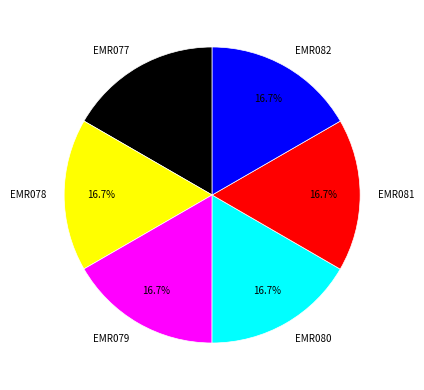

Approximately how many times larger is the value at EMR077 compared to EMR081?

1.0